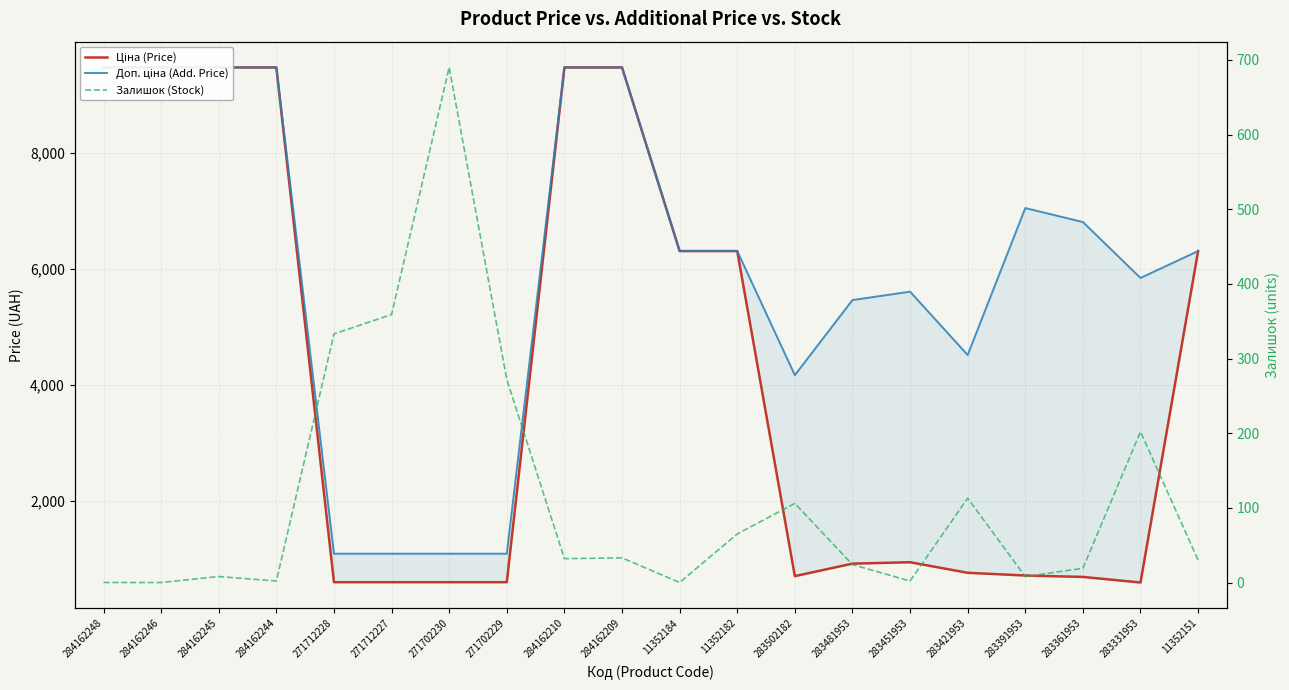

What is the value of the Ціна (Price) point at the 18th from the left?

681.0